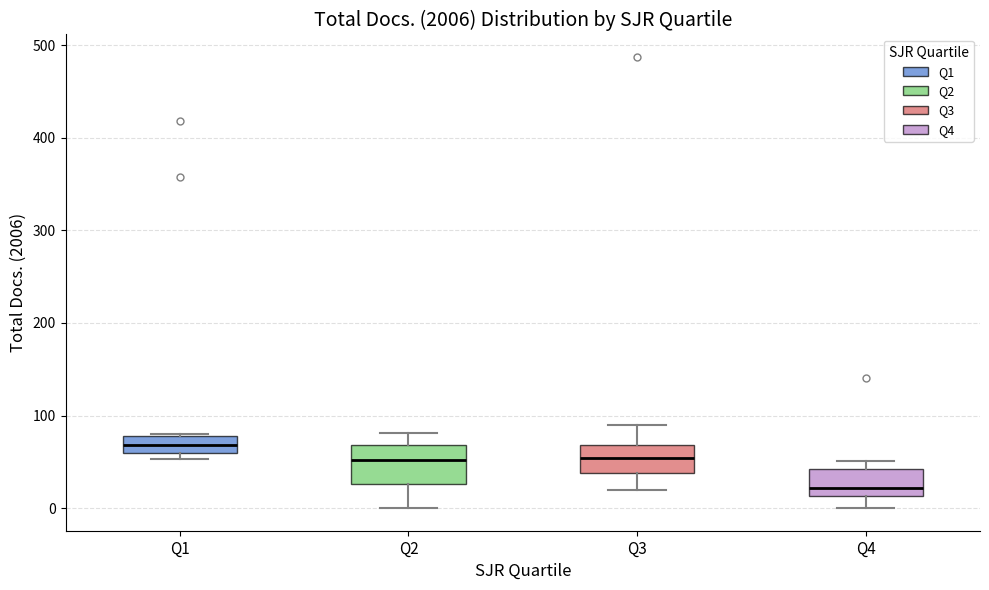

Reading left to right, transcribe this box plot: for each box, give where its median line is, the range the box spans, and where its two whiskers end, as read against the y-axis. The values are not printed on the chart, so give them approximately, as read against the axis.

Q1: median 70, box 60 to 80, whiskers 50 to 80
Q2: median 50, box 30 to 70, whiskers 0 to 80
Q3: median 50, box 40 to 70, whiskers 20 to 90
Q4: median 20, box 10 to 40, whiskers 0 to 50